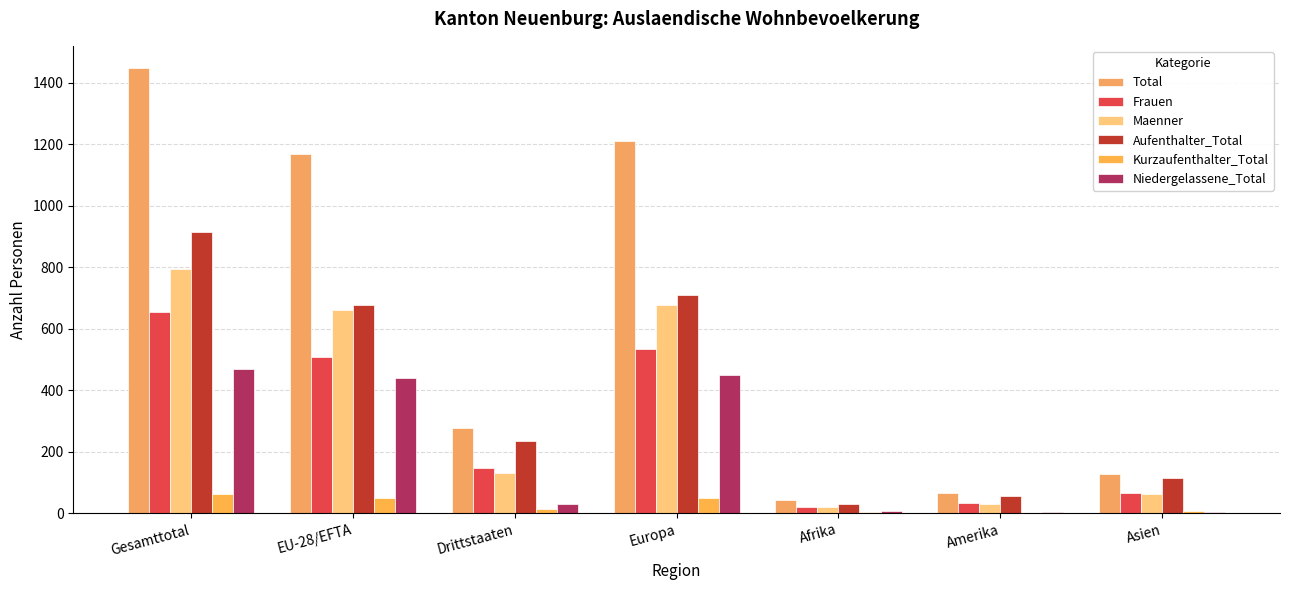

Count the number of categories in the chart.

7